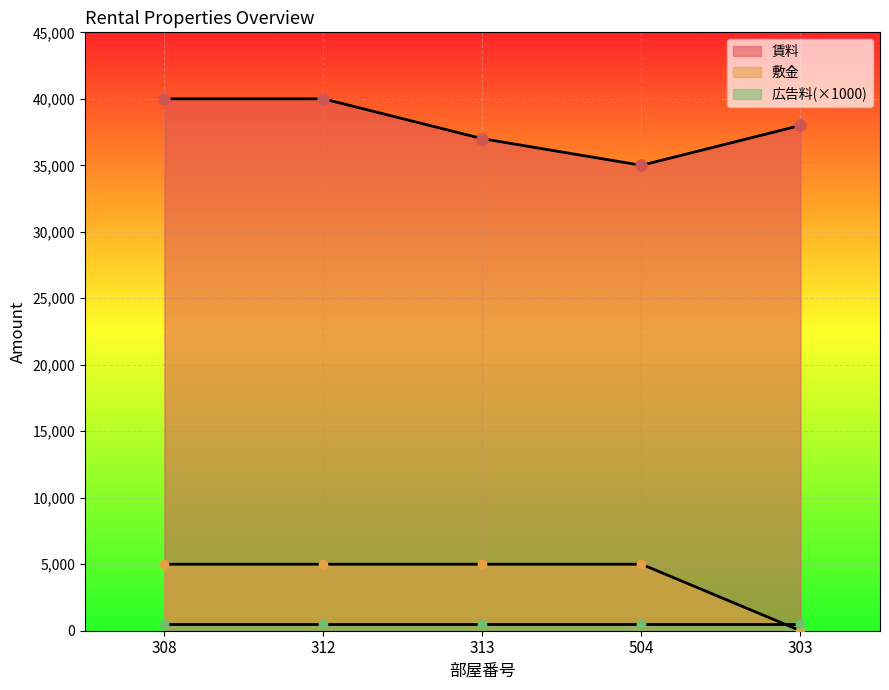

Rank the categories by 敷金_line value from lowest to highest.

303, 308, 312, 313, 504